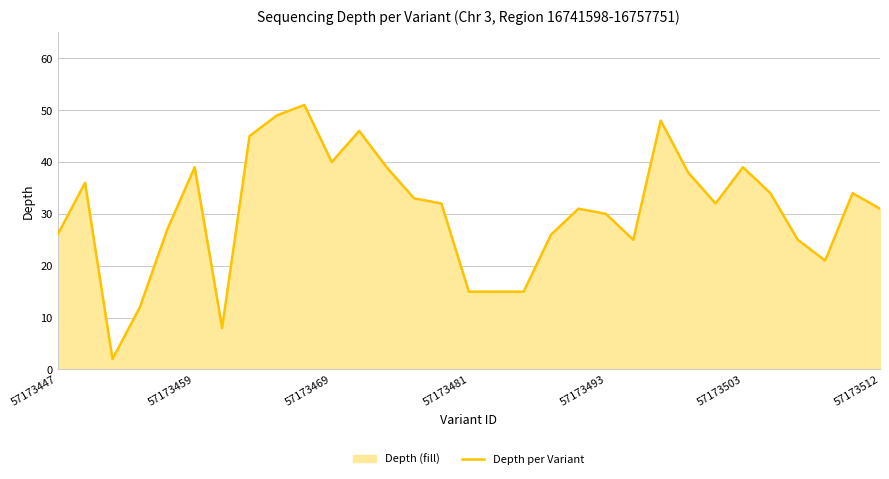

True or false: the data shows 72 at 7.

False